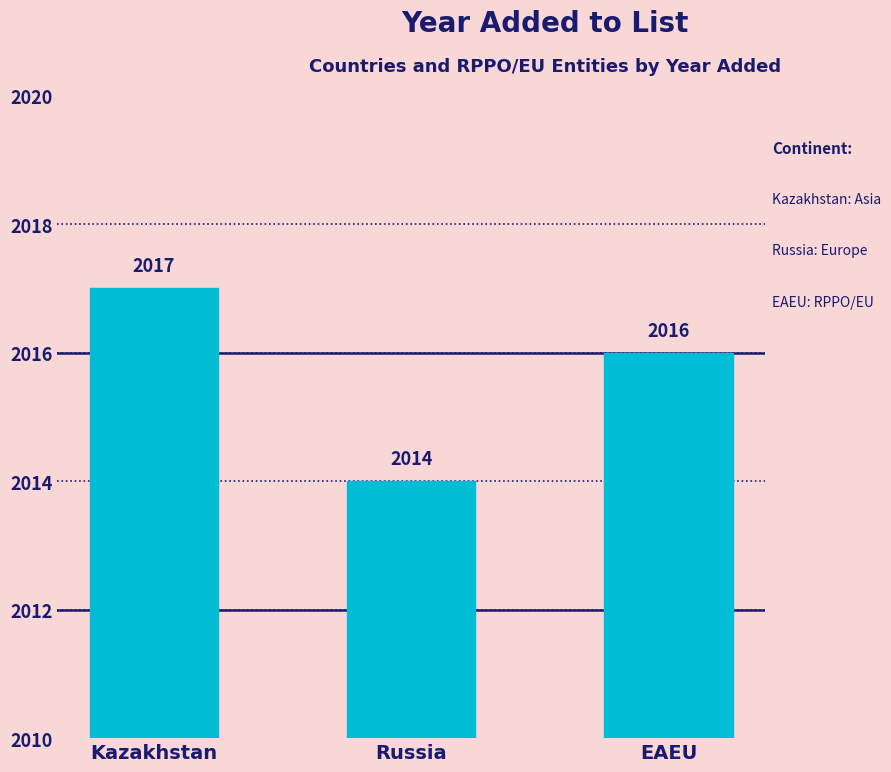

Reading right to left, extract all data points from this chart.

2016	2014	2017